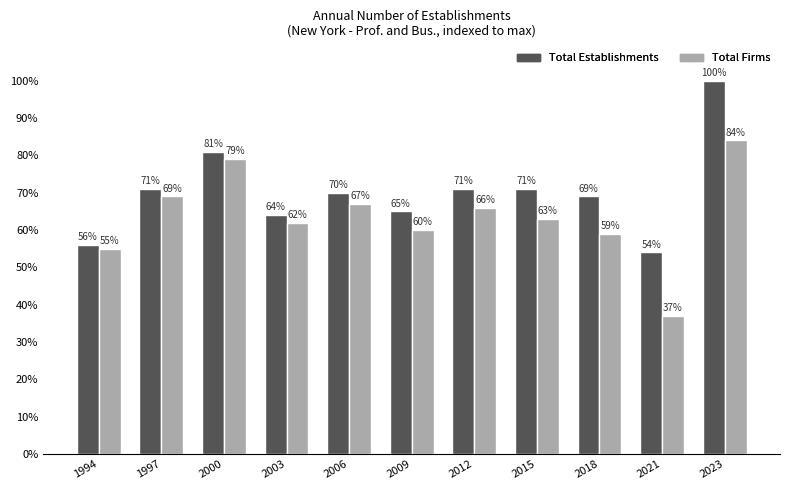

What value does the Total Firms series have at 2021, to the nearest 10?

40